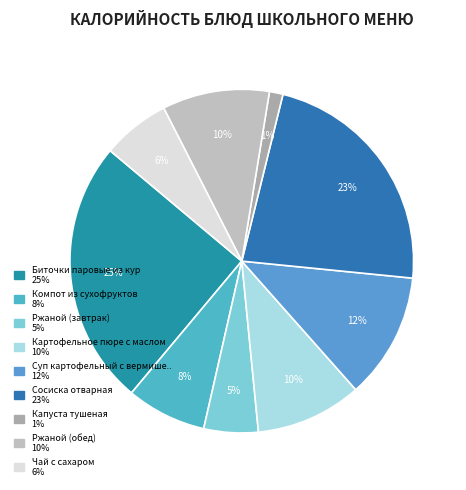

How many segments does this pie chart have?

9